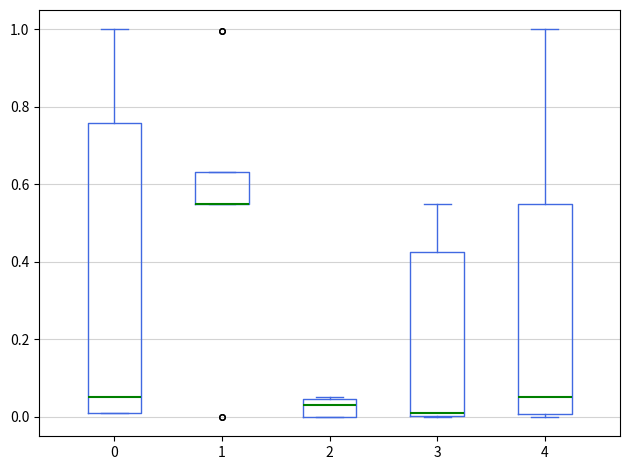

Where is the lower edge of the box at x = 1 on the y-axis? The values are not printed on the chart, so give them approximately, as read against the axis.

0.54